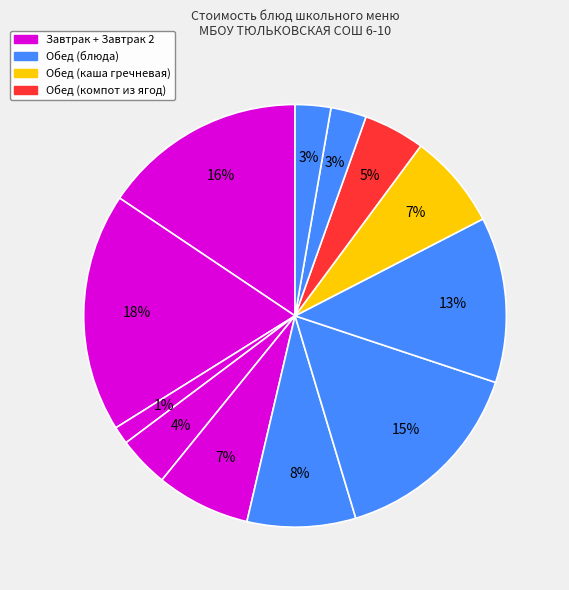

To the nearest percent, what is the average slice percentage?

8%